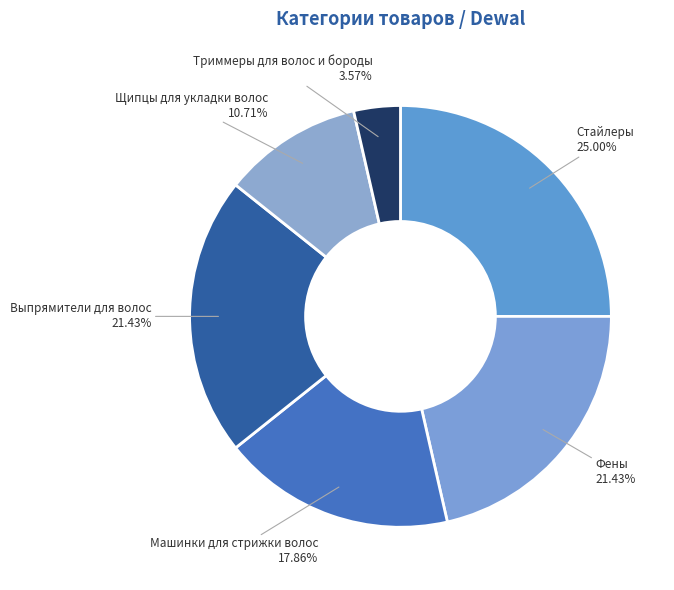

Approximately how many times larger is the value at Щипцы для укладки волос compared to Машинки для стрижки волос?

0.6